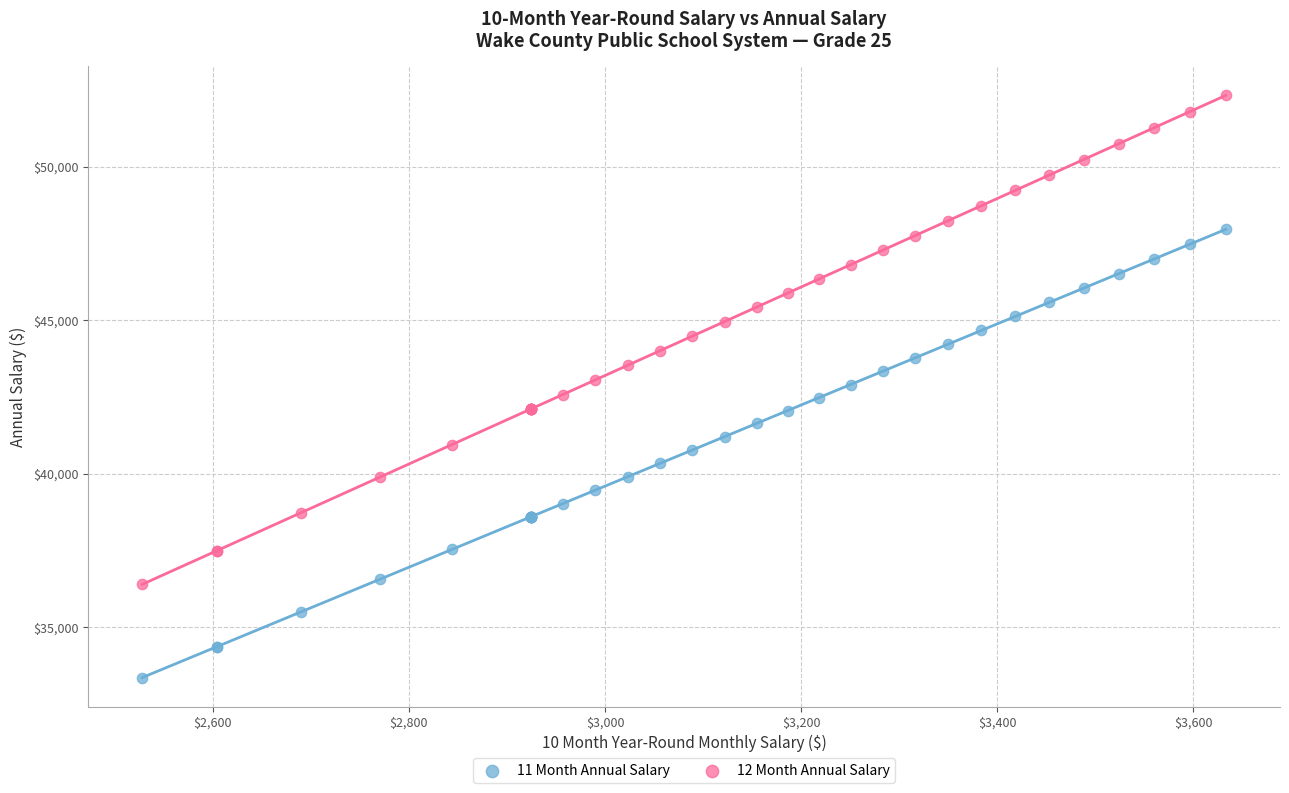

Which series reaches the minimum Y coordinate?

11 Month Annual Salary